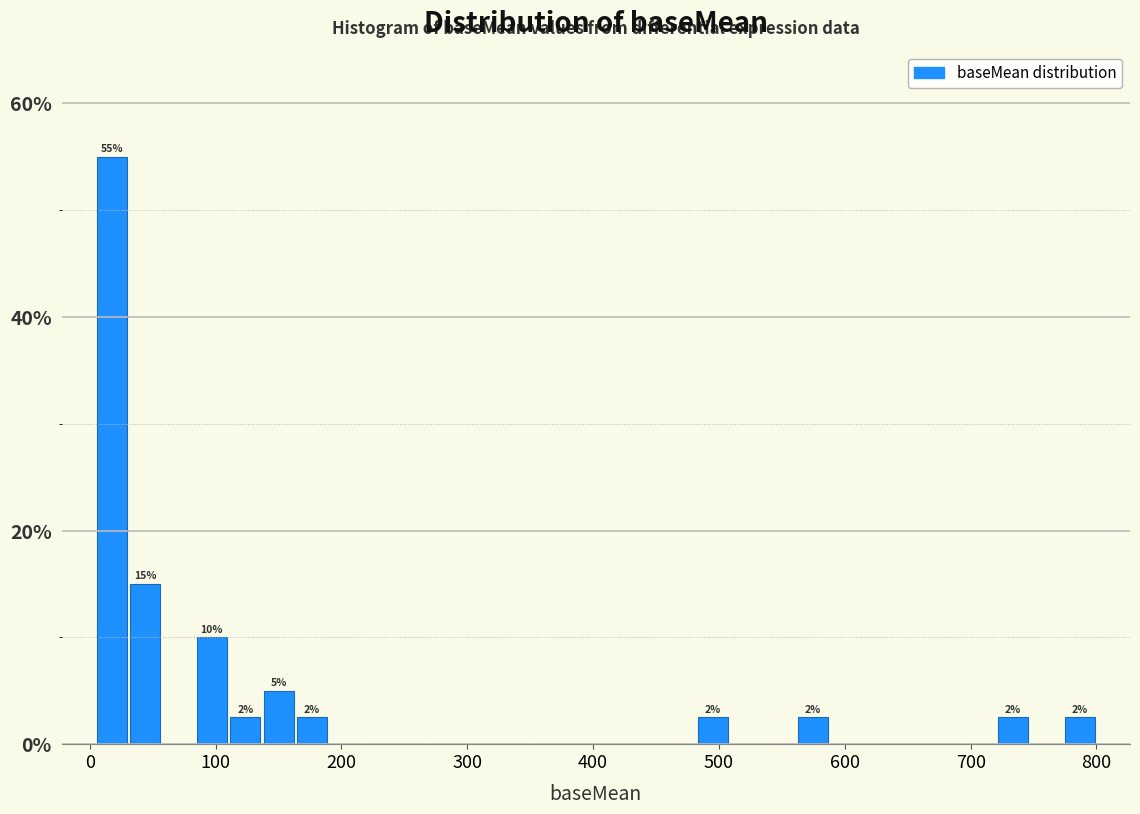

Around what value on the x-axis is the tallest bar? Give the approximate position of its centre, as read against the axis.

20